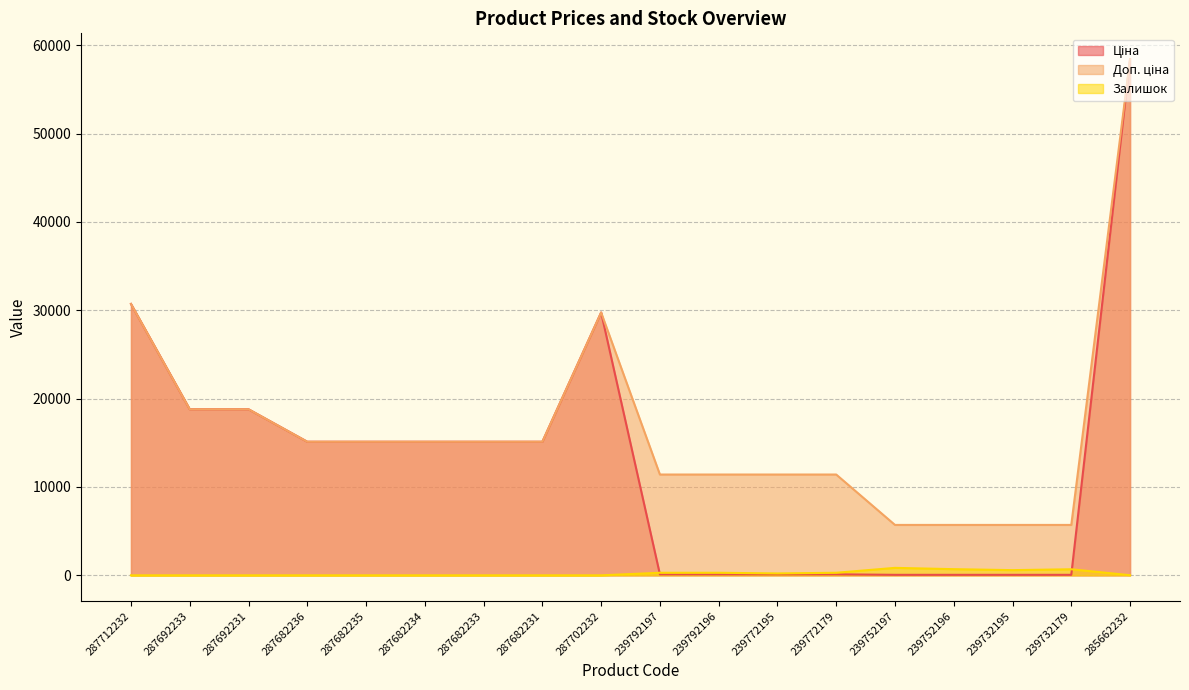

What is the value of the Ціна point at the 14th from the left?

57.0